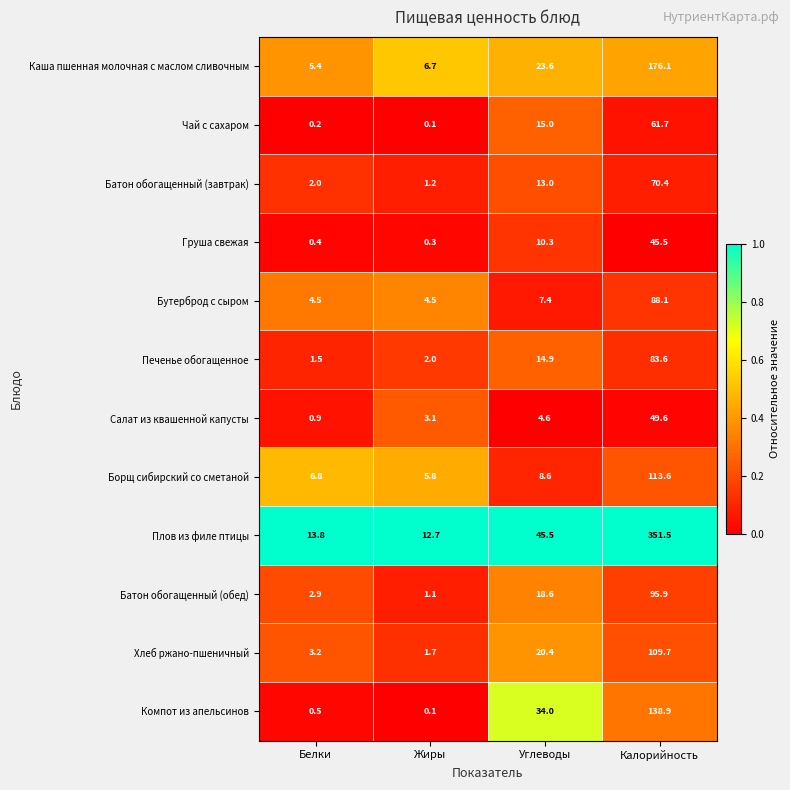

The value of Салат из квашенной капусты at Калорийность is 77.2. True or false?

False